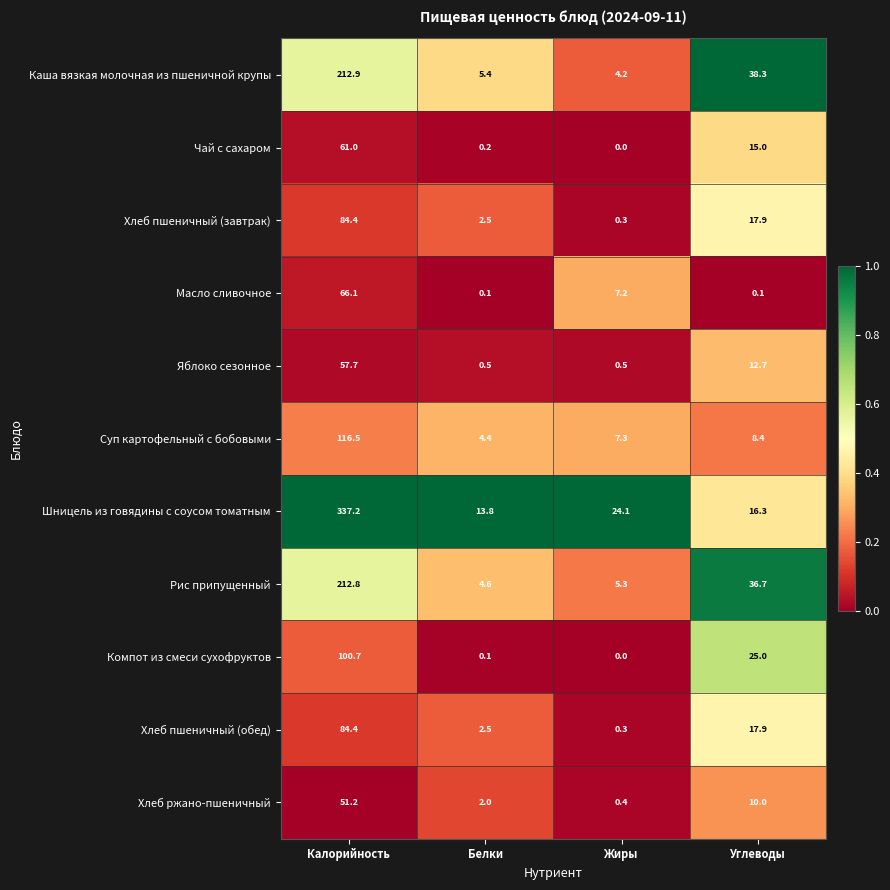

Which category has the lowest value across all series?

Жиры